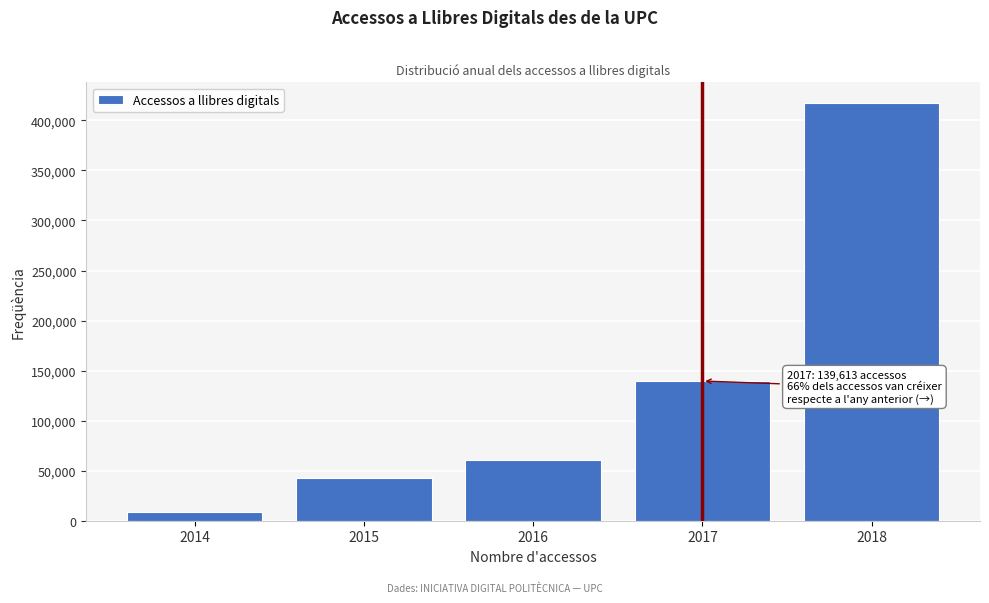

Reading right to left, what are all the values shown in this chart?

2018=417212	2017=139613	2016=60611	2015=42618	2014=8766